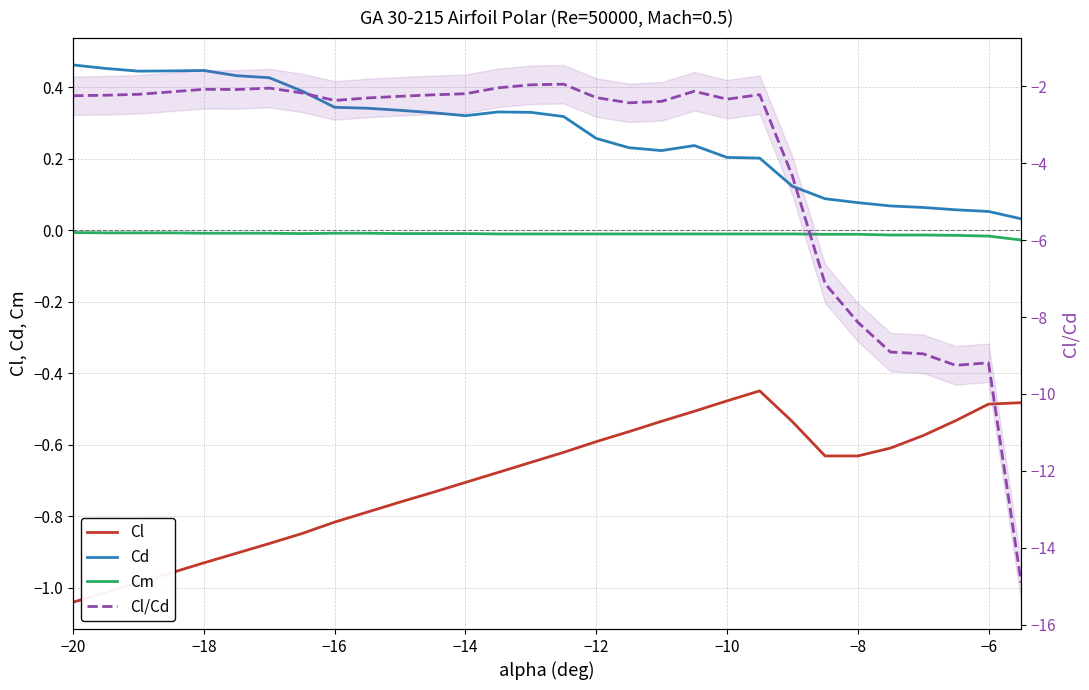

How many lines are shown in the chart?

4